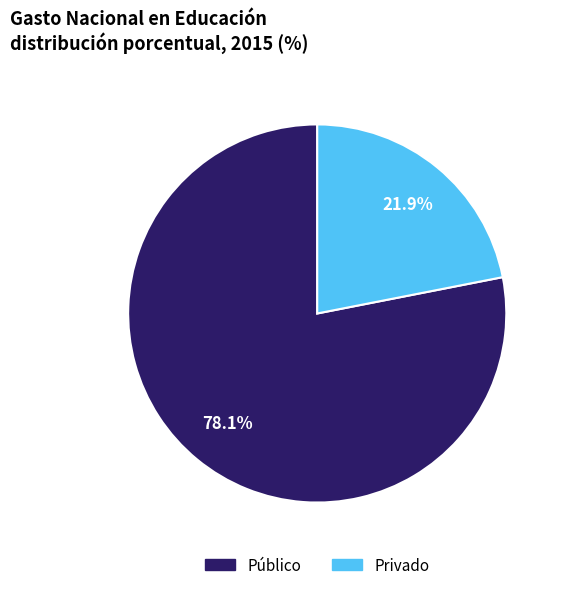

Is there any slice that represents more than half of the pie?

Yes